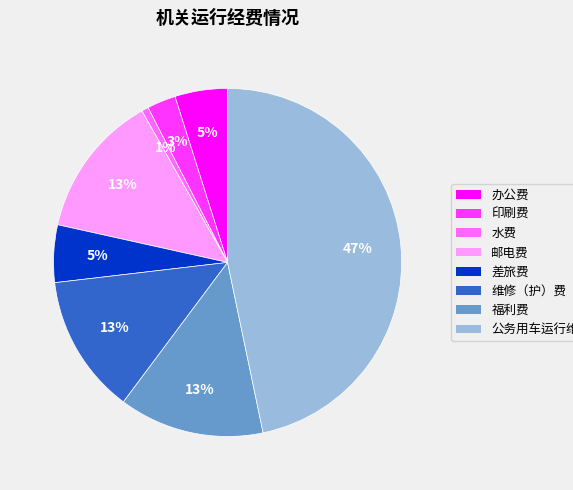

True or false: 公务用车运行维护费 accounts for 47% of the total.

True